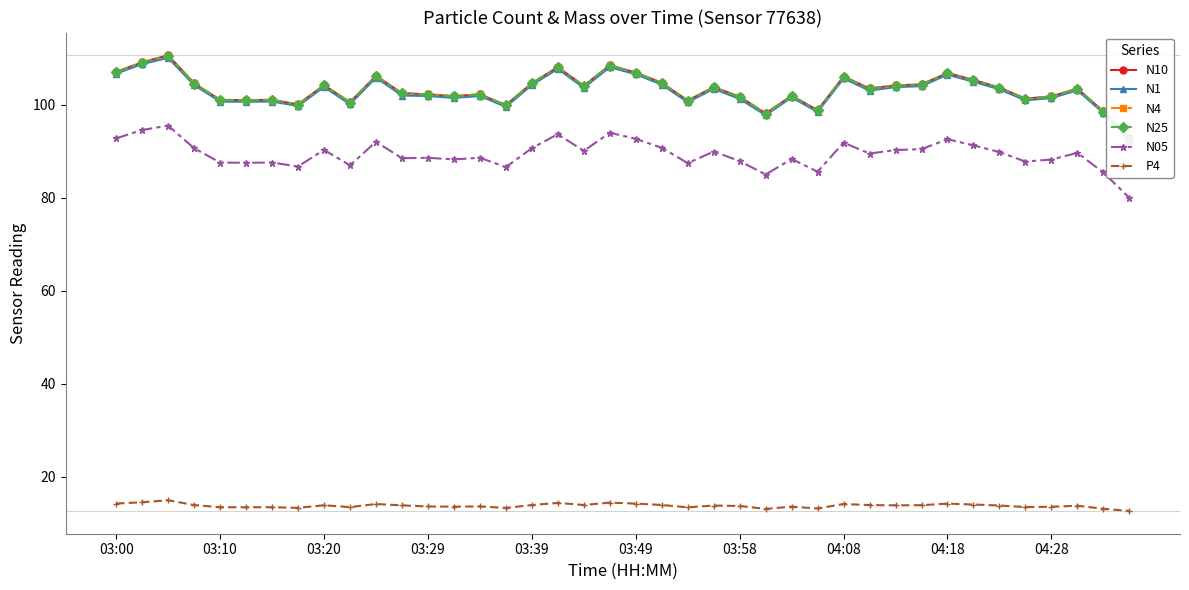

True or false: N25 has more than 1 points higher than both neighbors.

True